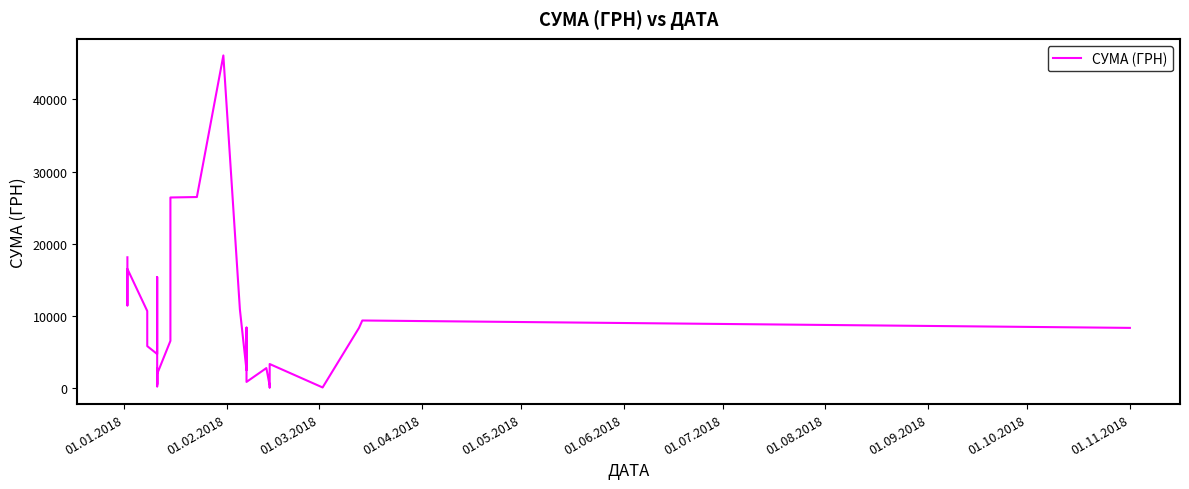

How many interior local peaks (higher than both neighbors) does the data have?

8